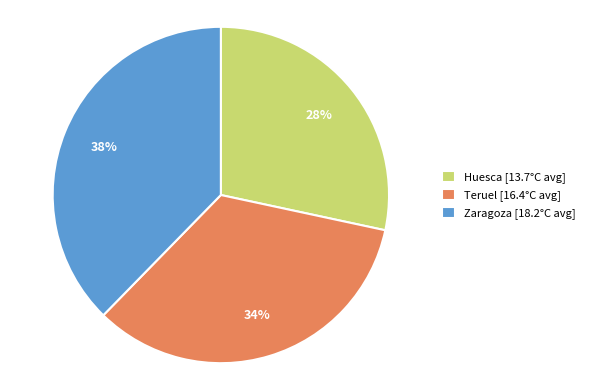

Combined, do Teruel [16.4°C avg] and Zaragoza [18.2°C avg] account for over 50%?

Yes